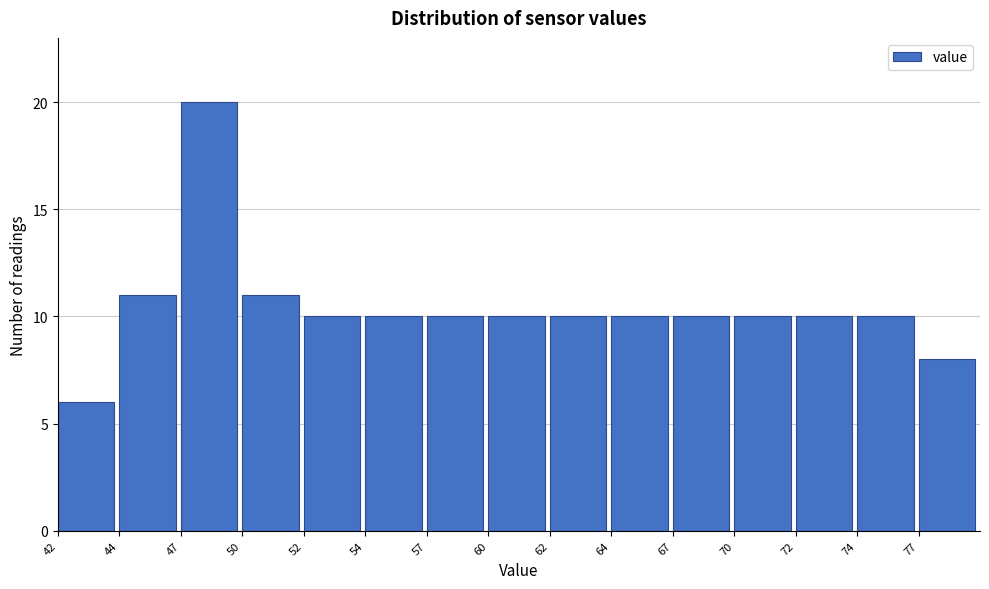

Reading left to right, what are all the values shown in this chart?

42=6	44=11	47=20	50=11	52=10	54=10	57=10	60=10	62=10	64=10	67=10	70=10	72=10	74=10	77=8